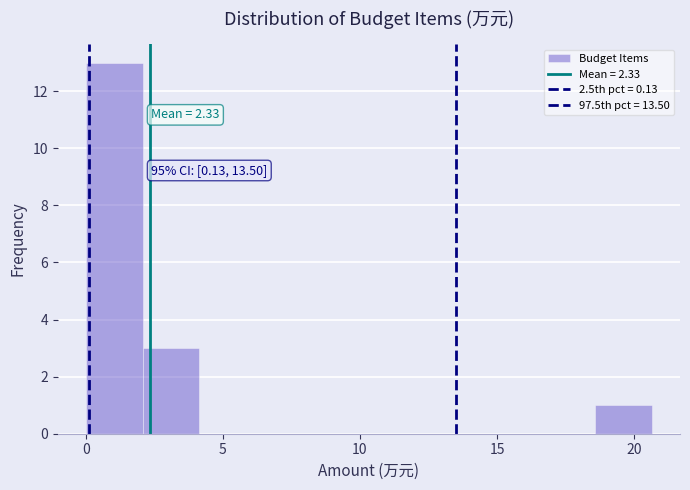

Which range on the x-axis has the tallest bar?

0.0 to 2.0